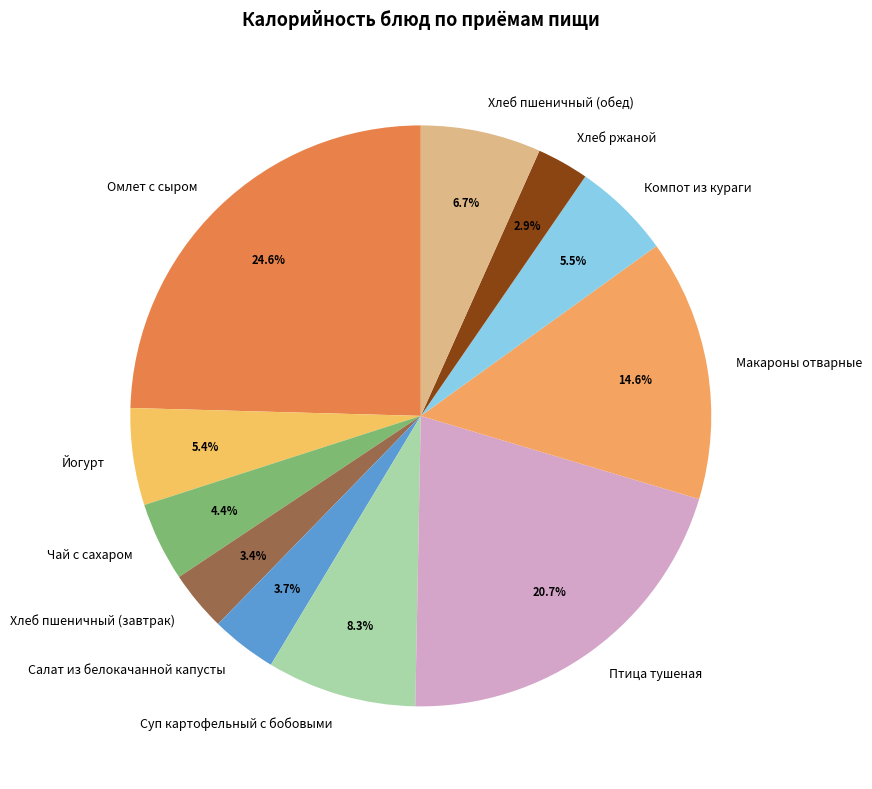

The Компот из кураги slice represents 1% of the pie. True or false?

False